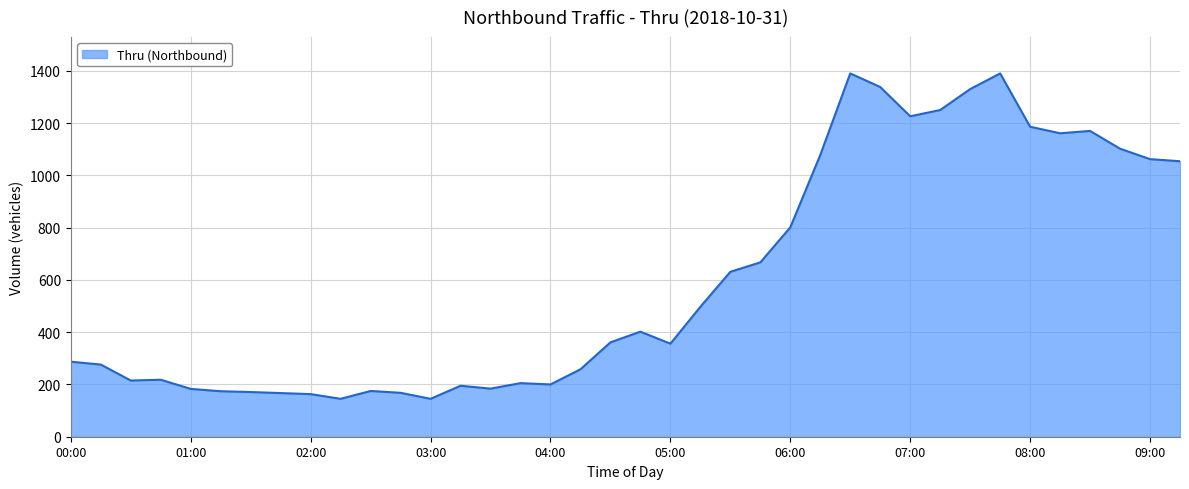

What is the difference between the maximum and minimum values?

1245